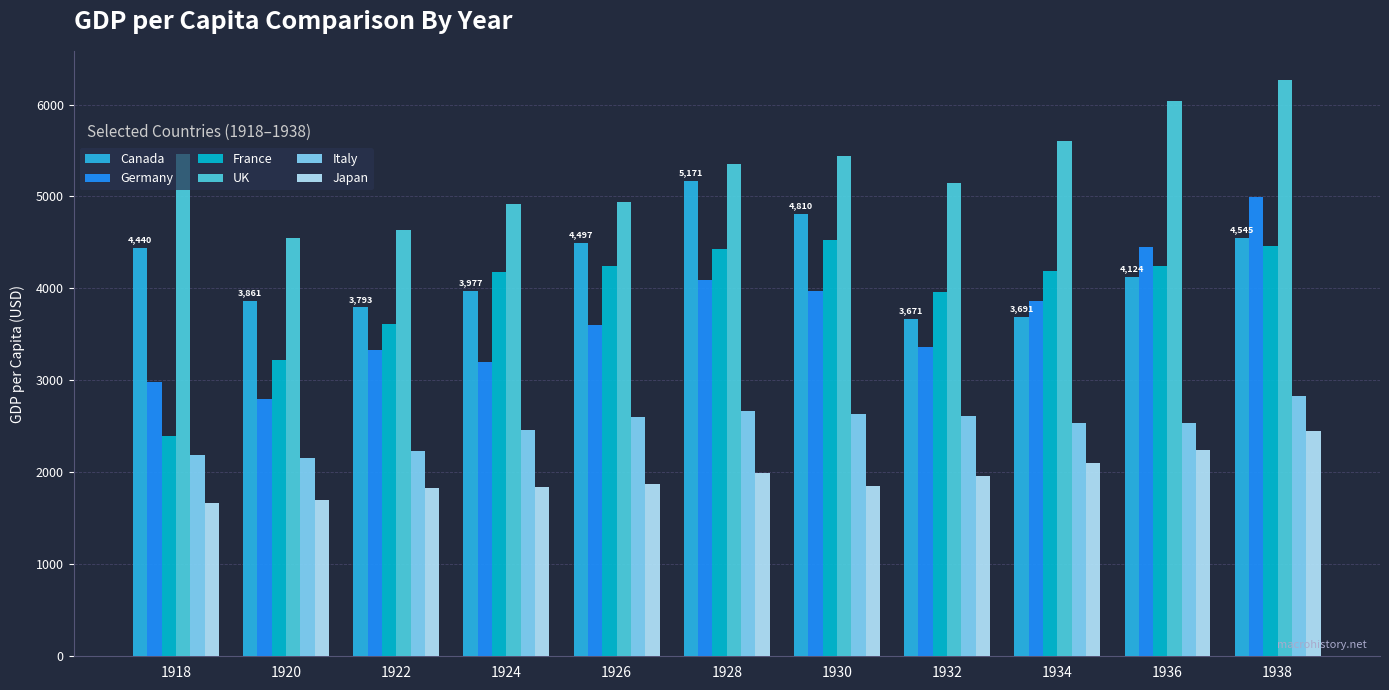

Which series has the largest total across all categories?

UK